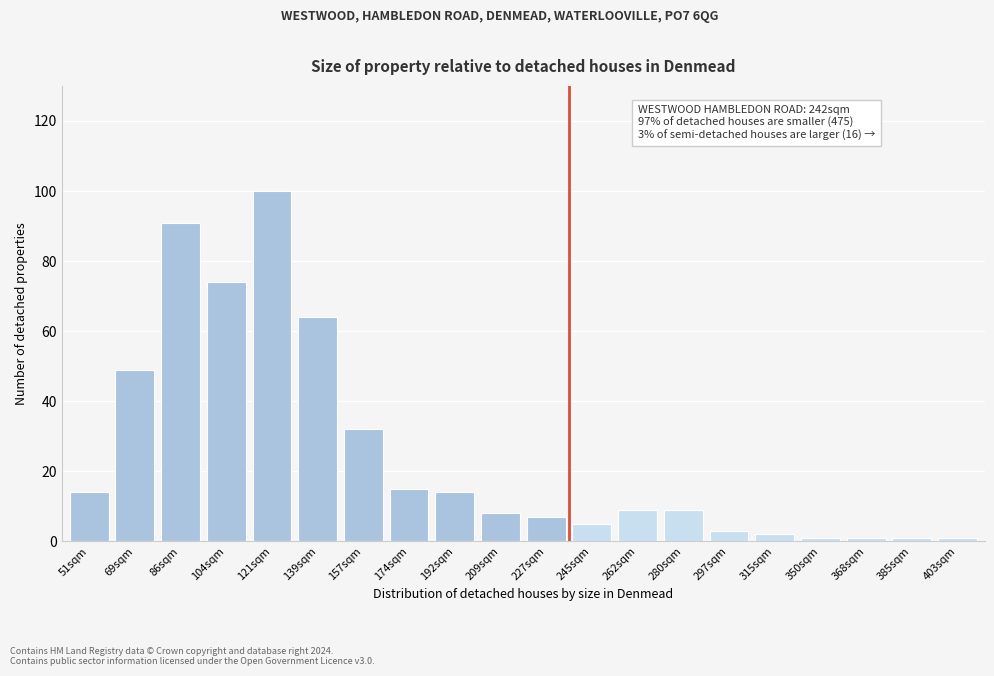

Reading left to right, what are all the values shown in this chart?

51sqm=14	69sqm=49	86sqm=91	104sqm=74	121sqm=100	139sqm=64	157sqm=32	174sqm=15	192sqm=14	209sqm=8	227sqm=7	245sqm=5	262sqm=9	280sqm=9	297sqm=3	315sqm=2	350sqm=1	368sqm=1	385sqm=1	403sqm=1